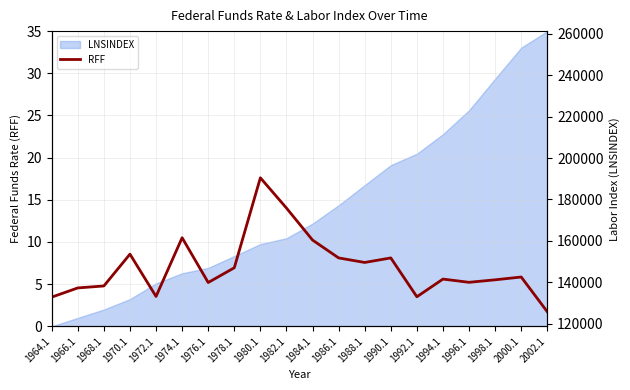

What position from the right is 1992.1?

6